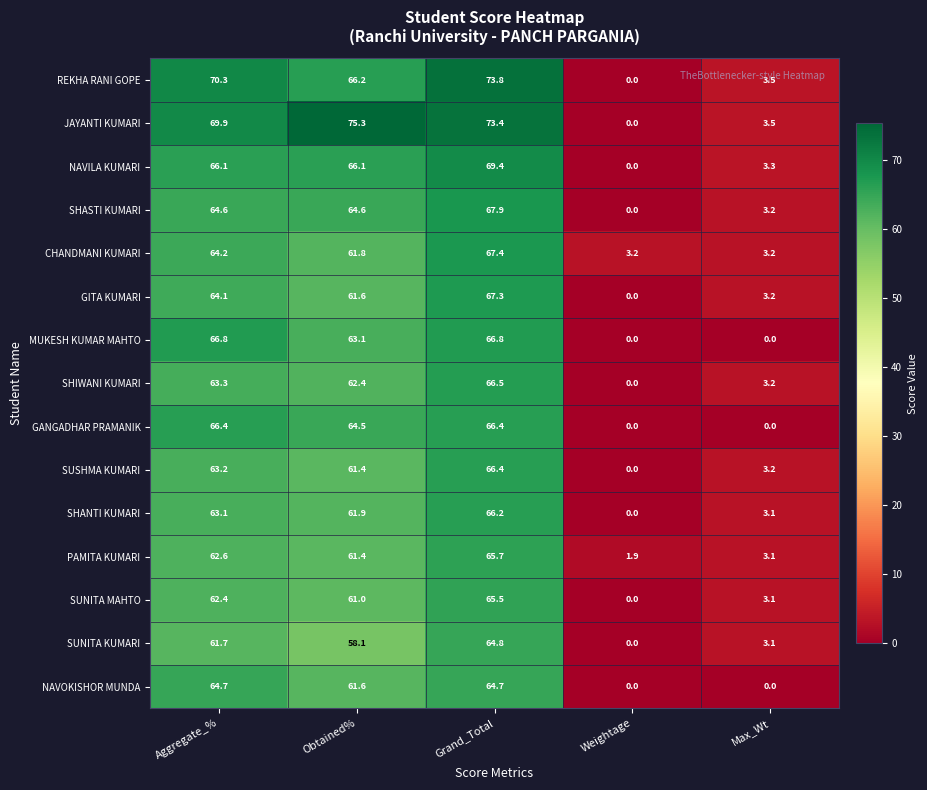

What is the maximum value shown in the chart?

75.3